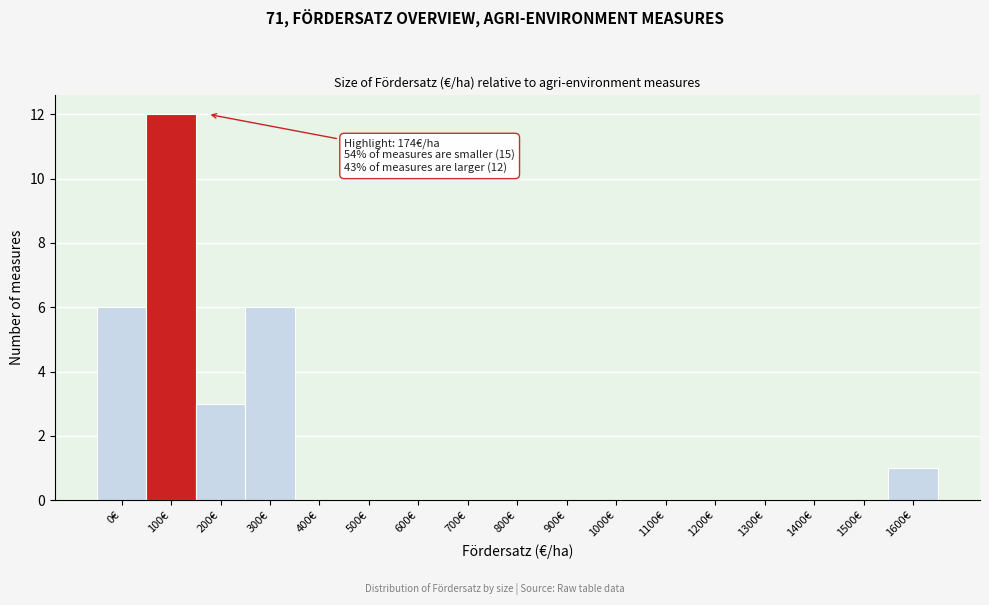

Reading right to left, extract all data points from this chart.

1600€=1	1500€=0	1400€=0	1300€=0	1200€=0	1100€=0	1000€=0	900€=0	800€=0	700€=0	600€=0	500€=0	400€=0	300€=6	200€=3	100€=12	0€=6